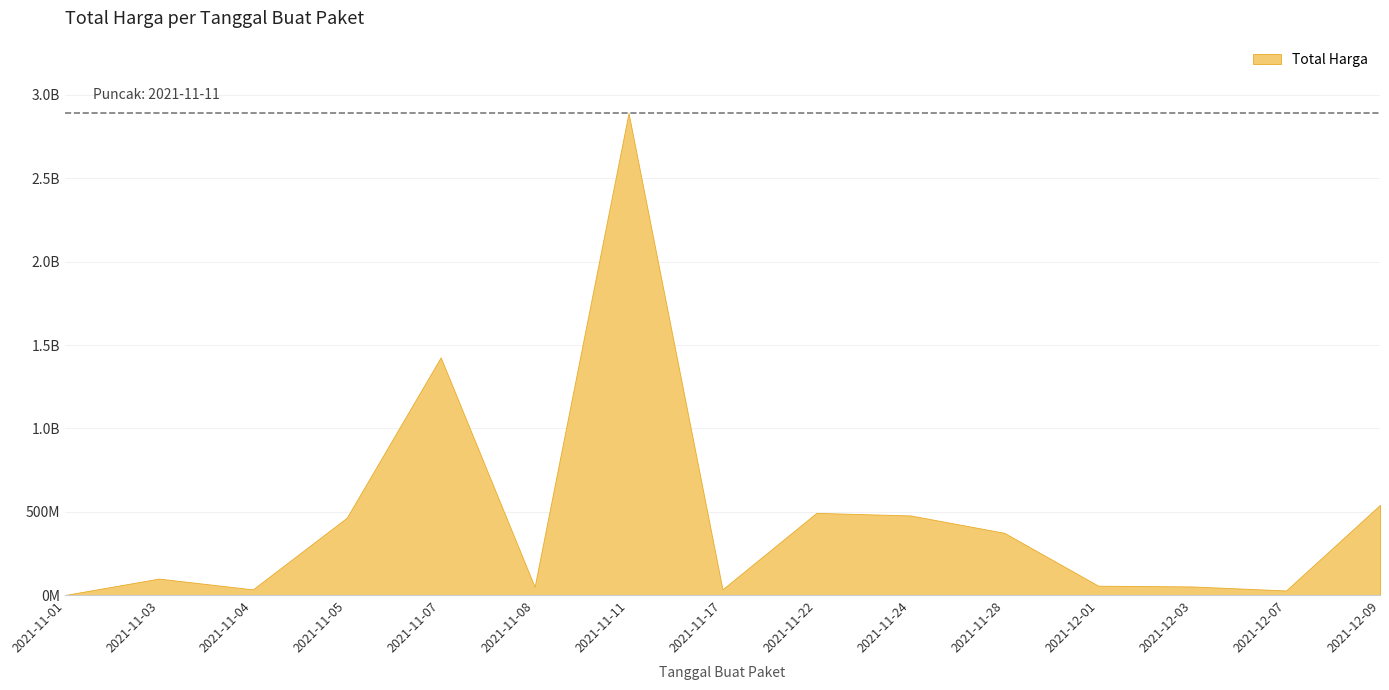

The chart shows a value of 98772570 at 2021-11-03. True or false?

True